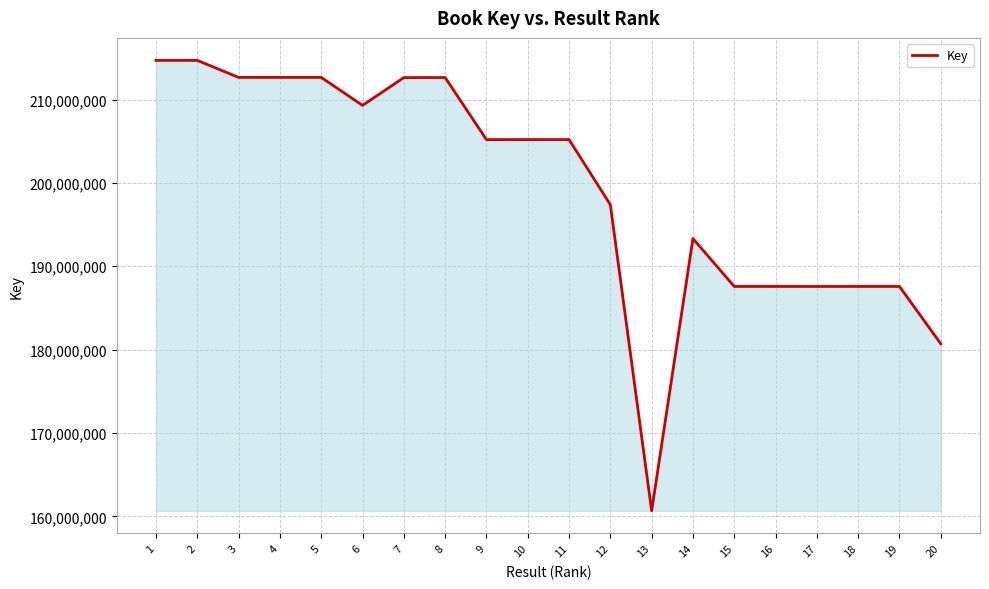

The value at 7 is 212633084. True or false?

True